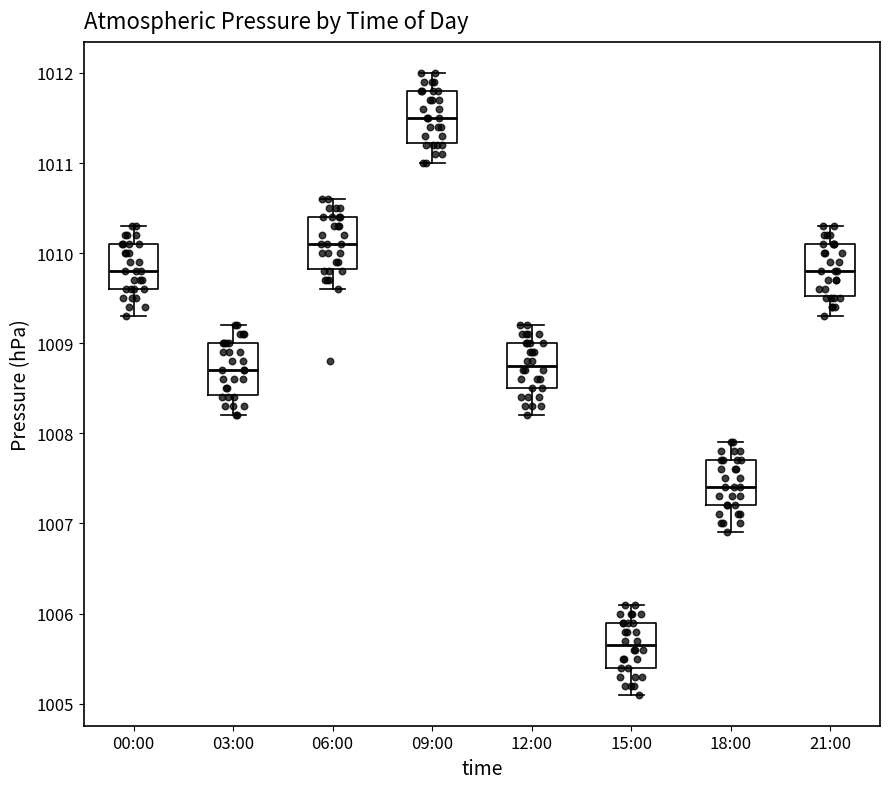

Which box has the highest median line?

09:00